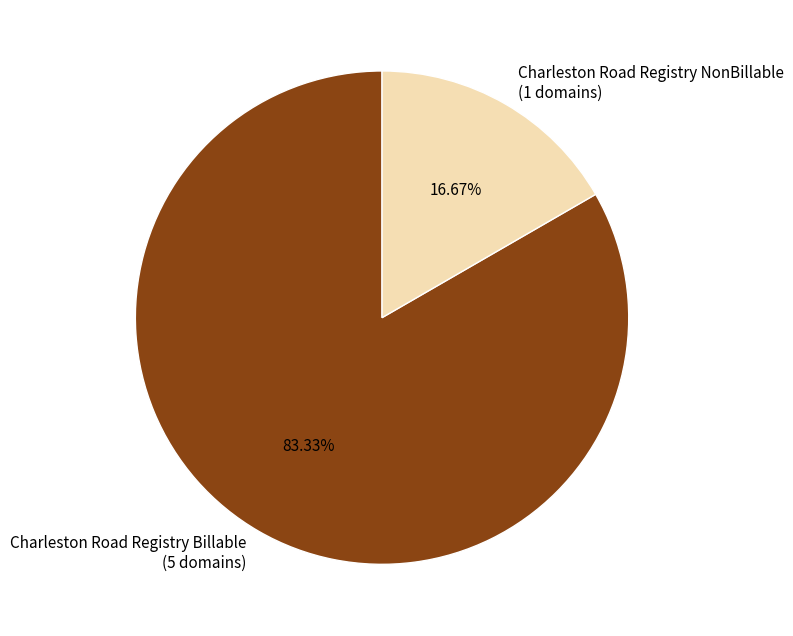

Is there any slice that represents more than half of the pie?

Yes